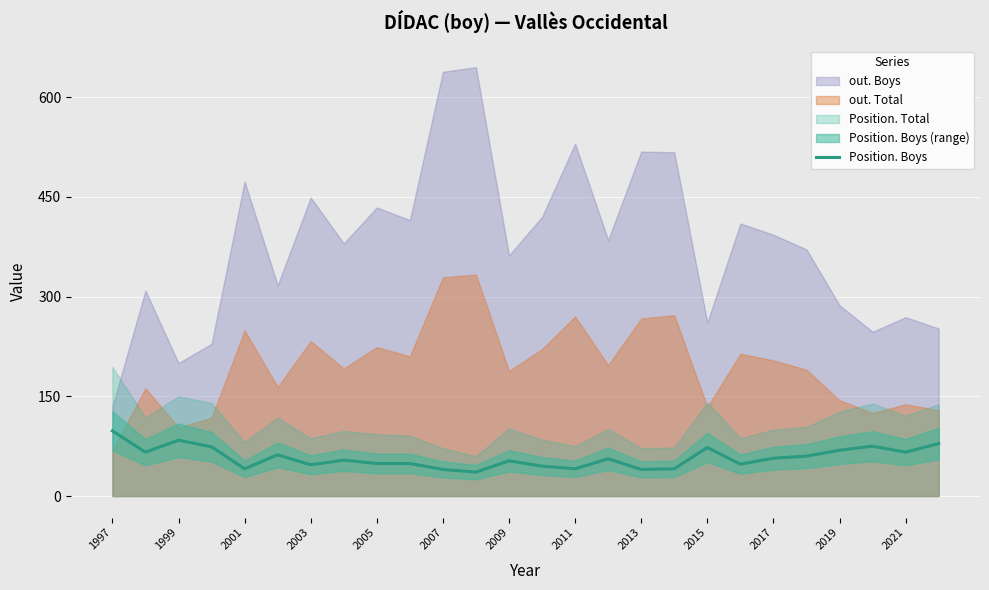

Is it true that Position. Boys equals 73 at 2015?

True